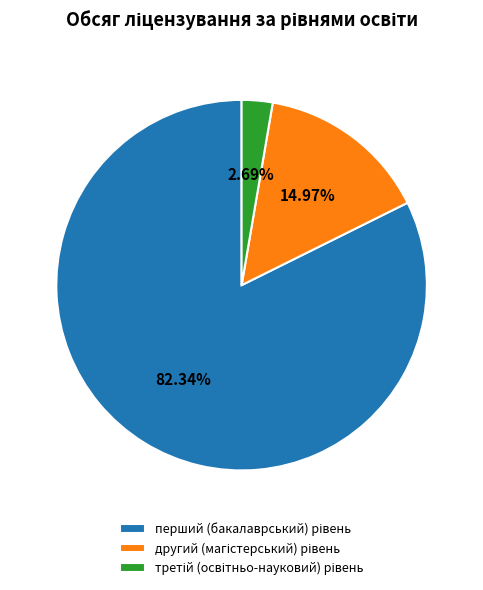

Does any single category account for the majority?

Yes